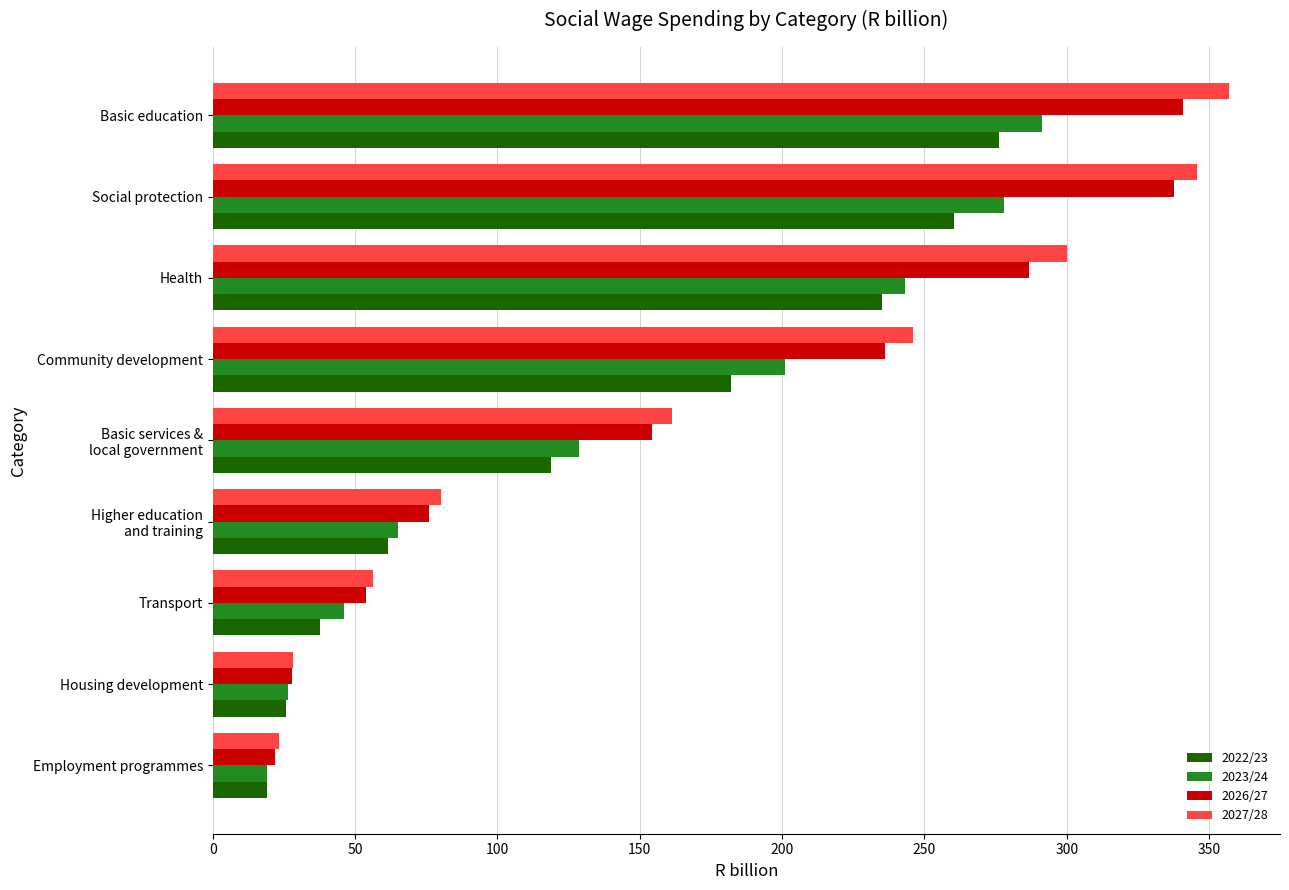

Which series has the widest spread of values?

2027/28